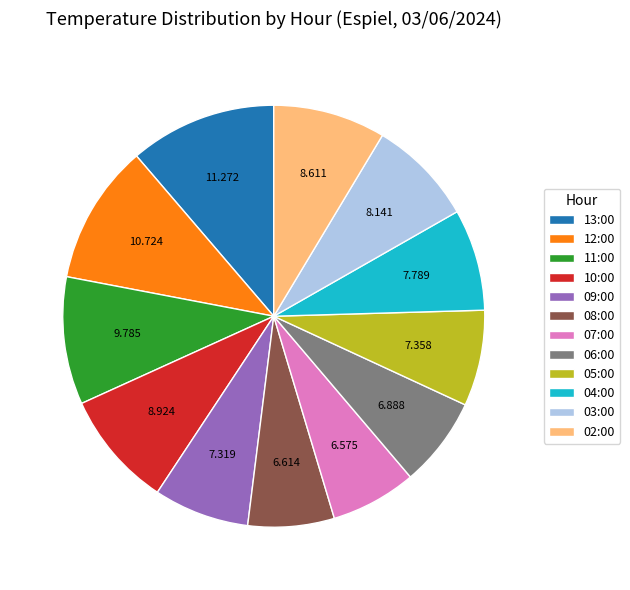

Is 13:00 the majority of the pie?

No